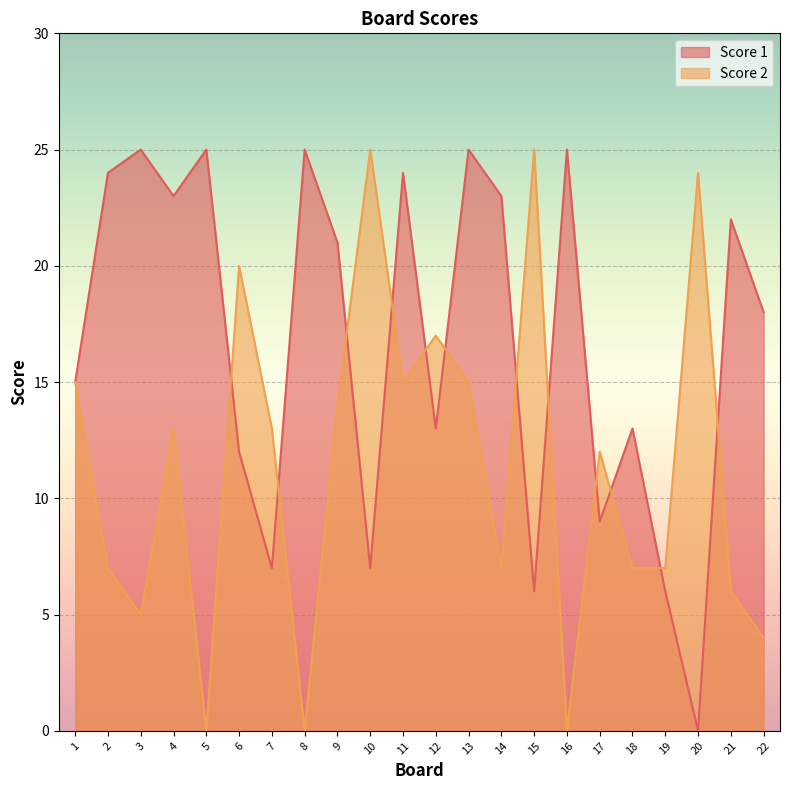

Is it true that Score 1 equals 25 at 16?

True